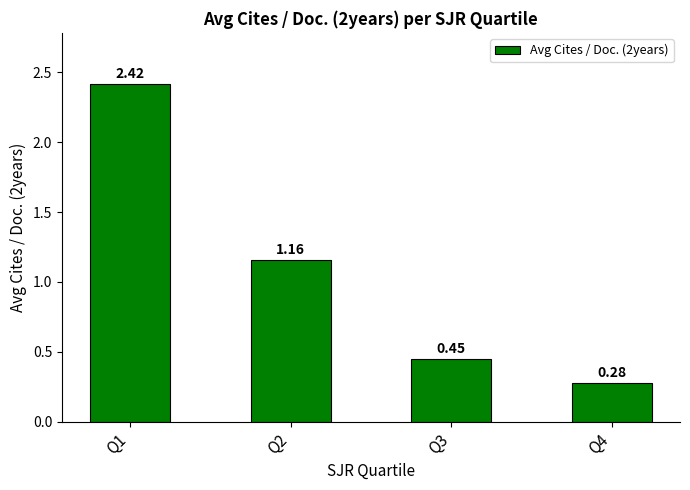

Does the chart contain stacked bars?

No